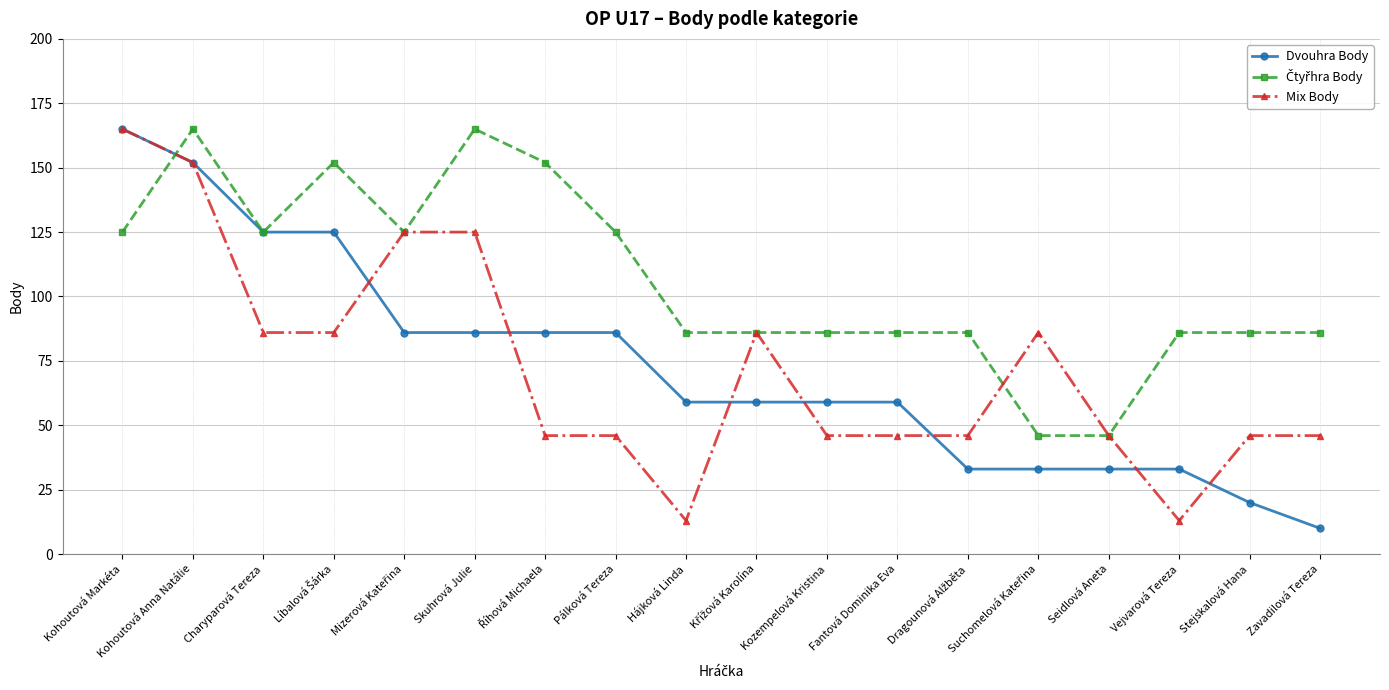

What is the maximum value for Dvouhra Body?

165